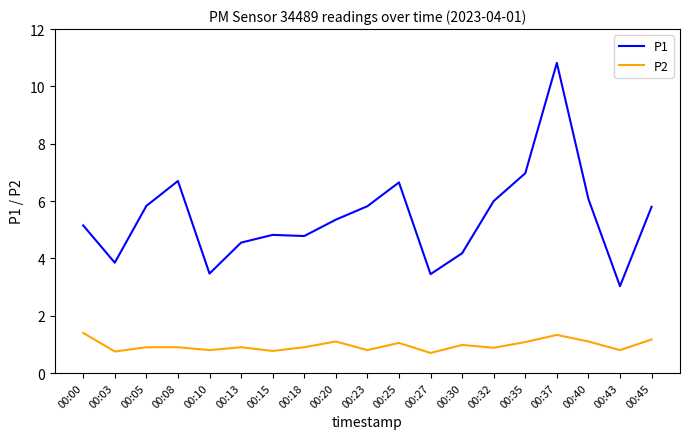

List the series in order of their overall mean, lowest first.

P2, P1